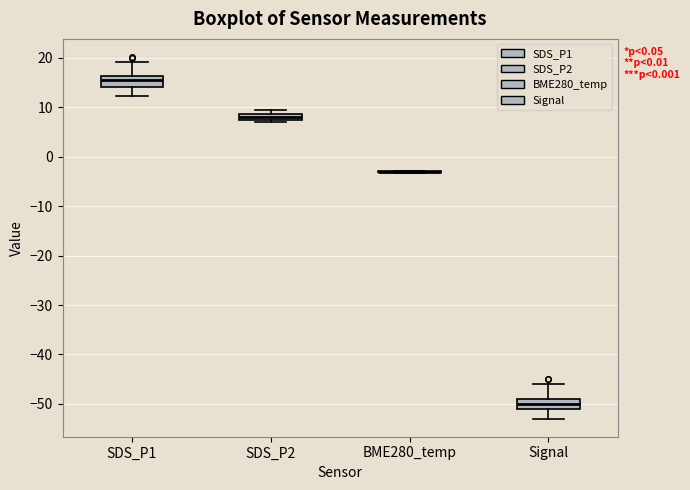

Where is the lower edge of the box for SDS_P2 on the y-axis? The values are not printed on the chart, so give them approximately, as read against the axis.

8